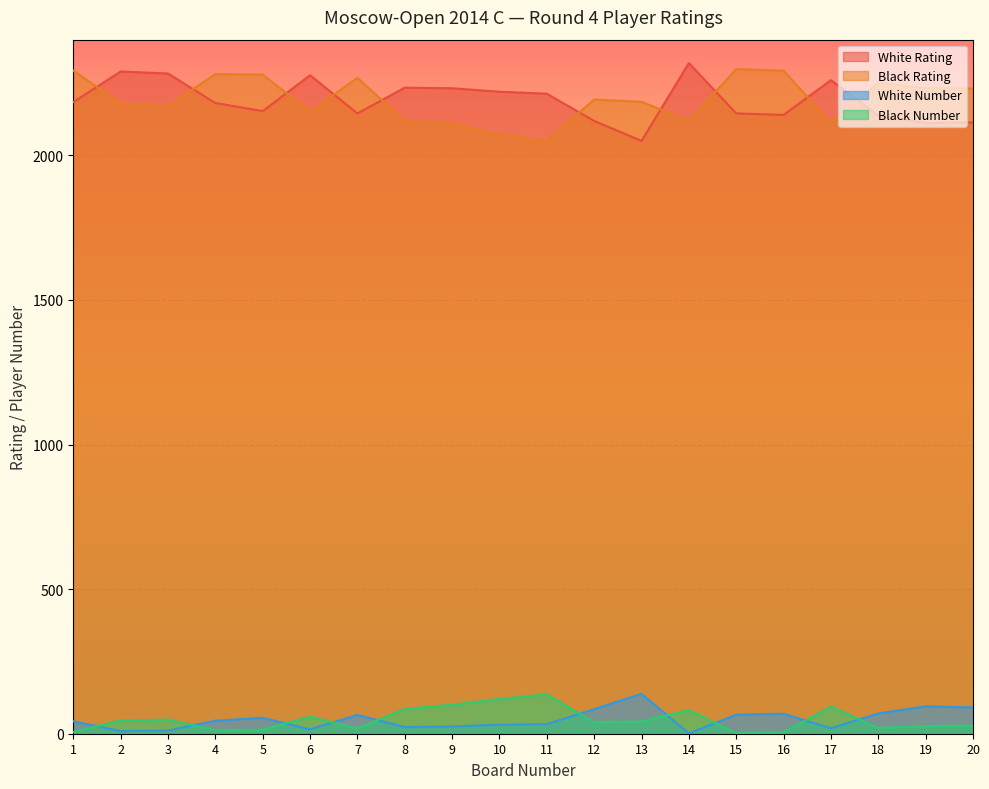

Rank the series by their maximum value, from highest to lowest.

White Rating, Black Rating, White Number, Black Number